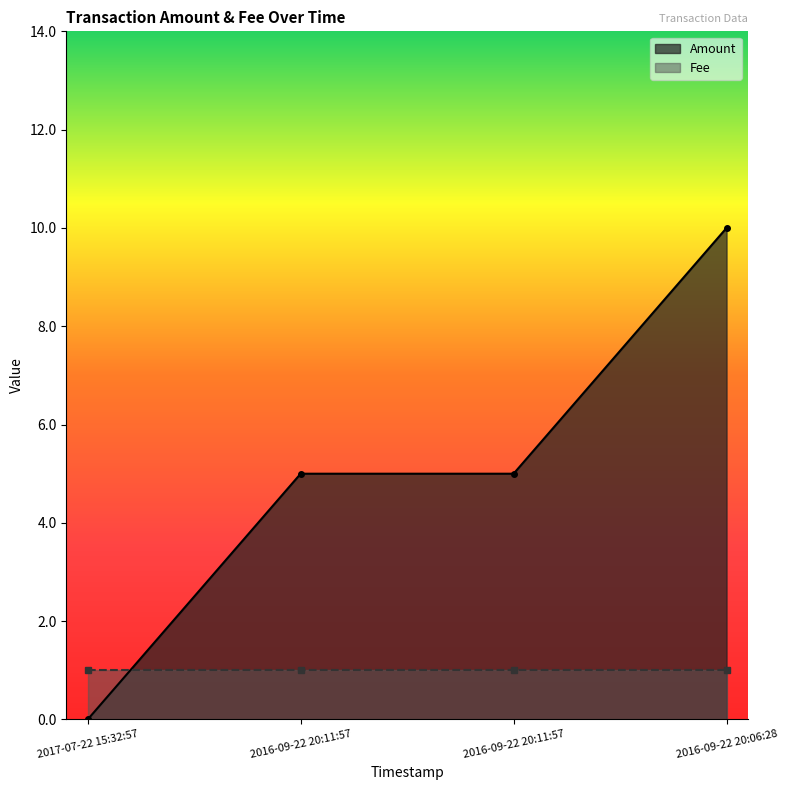

How many positive values does the Amount series have?

3